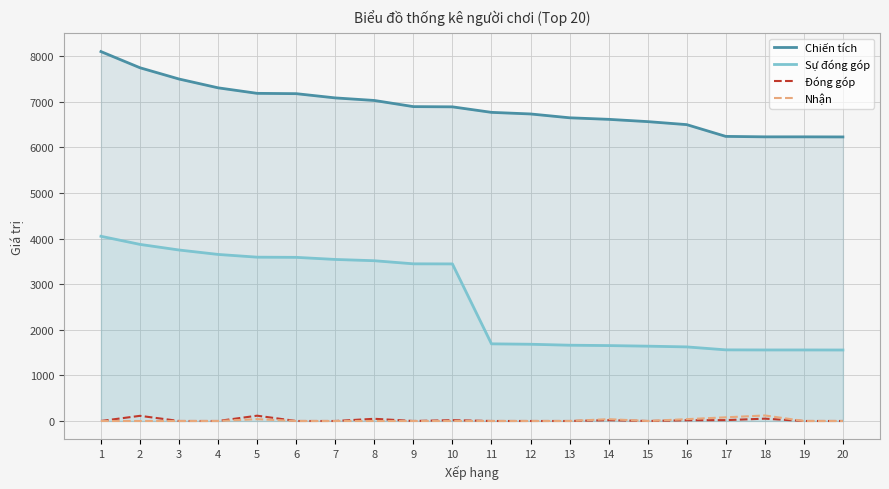

What is the sum of all Nhận values?

321